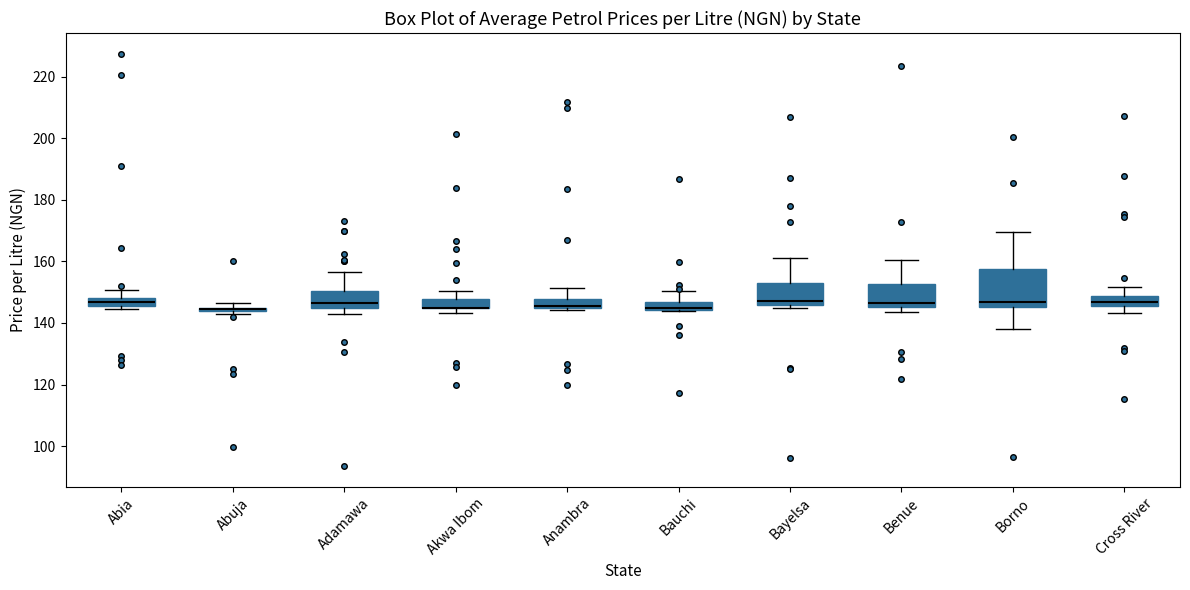

Comparing the boxes themselves (not the whiskers), which one is the tallest?

Borno